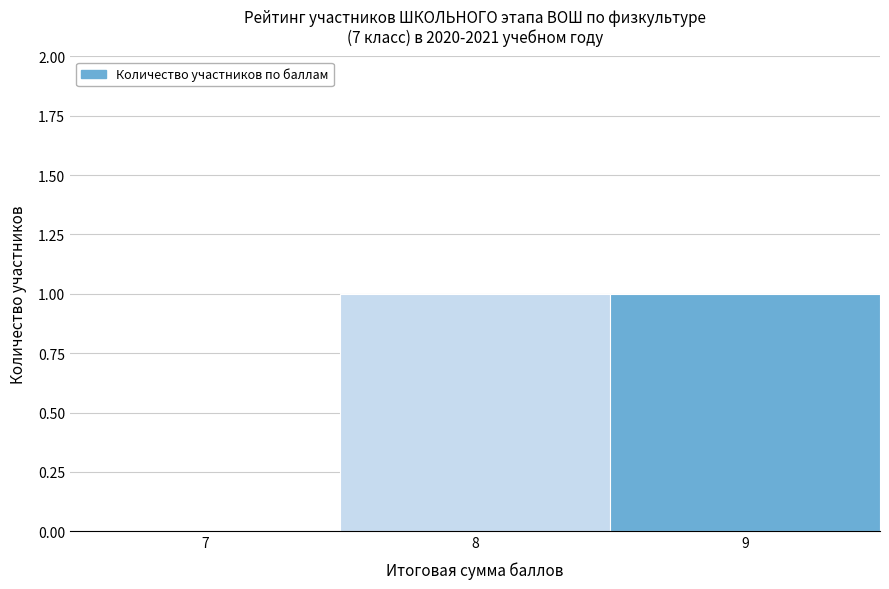

Reading left to right, transcribe all the data shown in this chart.

7=0	8=1	9=1